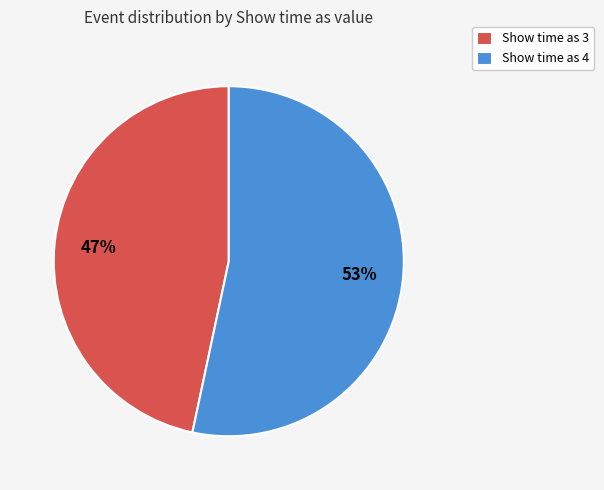

To the nearest percent, what is the average slice percentage?

50%